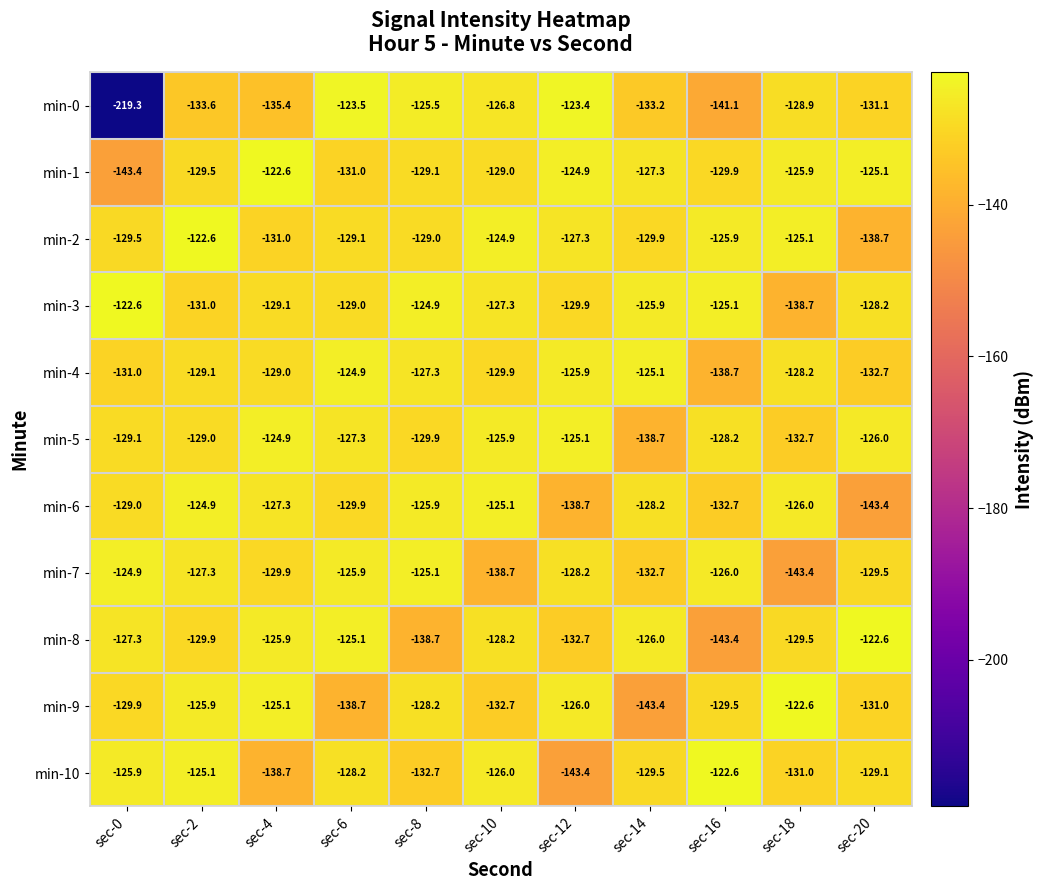

The value of min-8 at sec-14 is -61.3. True or false?

False